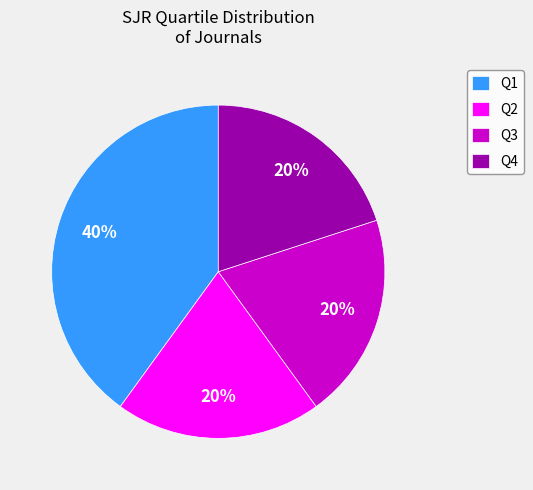

How many segments does this pie chart have?

4